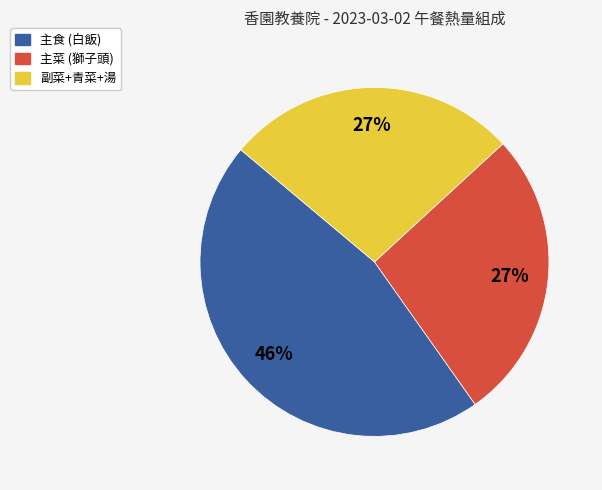

Count the number of slices in the pie.

3